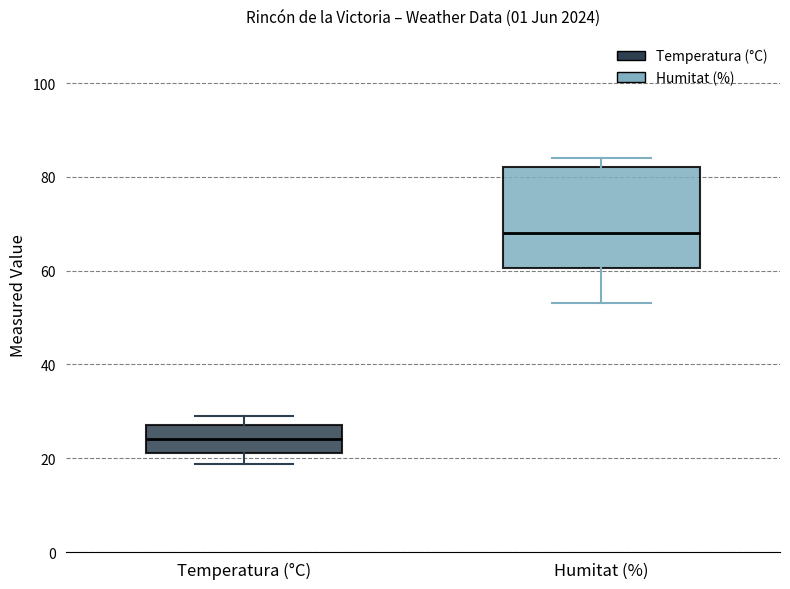

Comparing the boxes themselves (not the whiskers), which one is the tallest?

Humitat (%)